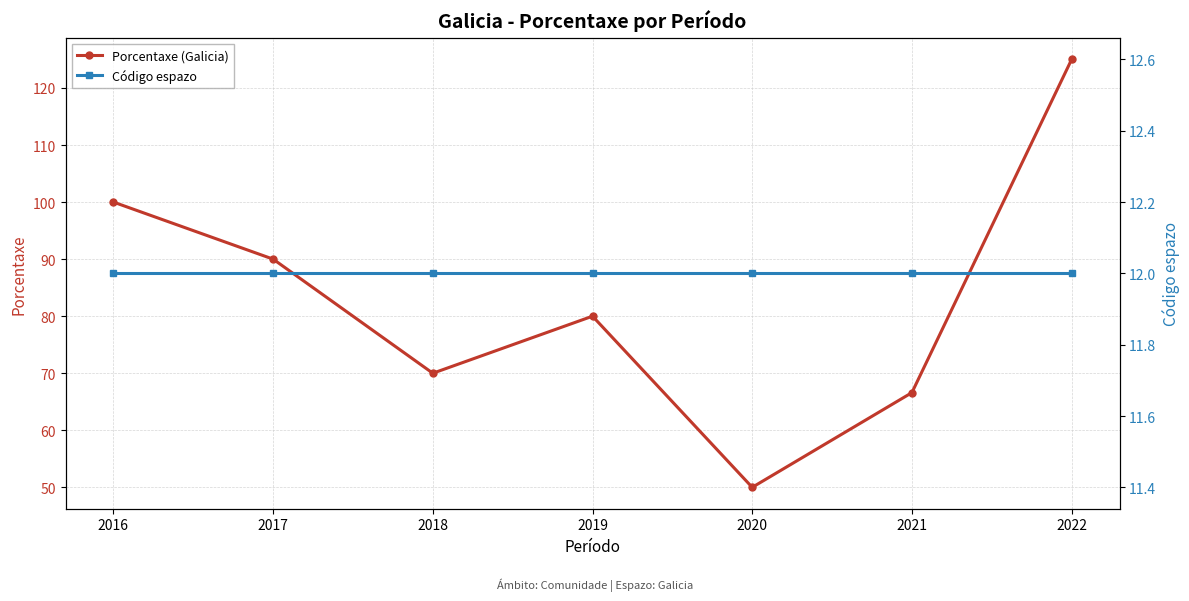

What is the minimum value shown in the chart?

12.0